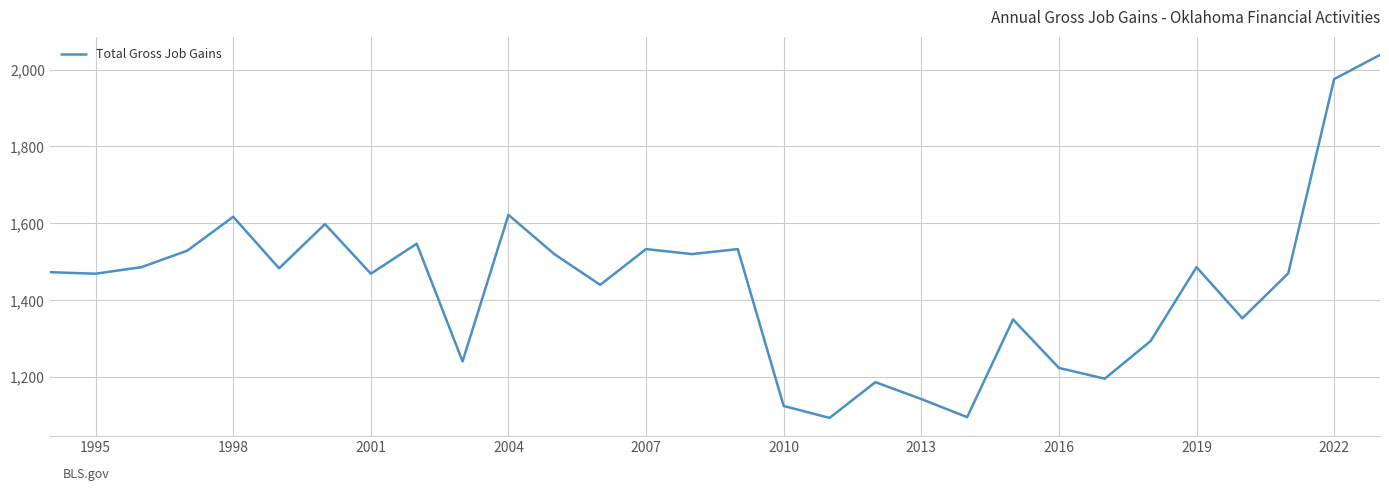

What is the smallest value displayed?

1094